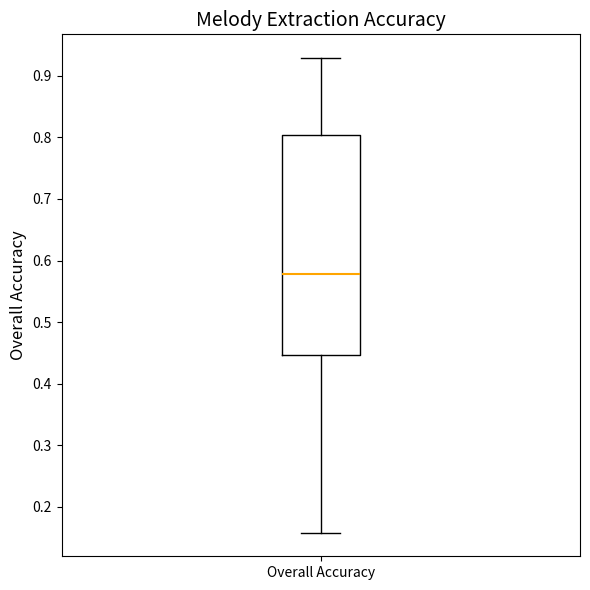

Read this box plot against the y-axis: the position of the median line, the range covered by the box, and the ends of both whiskers. The values are not printed on the chart, so give them approximately, as read against the axis.

median 0.58, box 0.45 to 0.80, whiskers 0.16 to 0.93